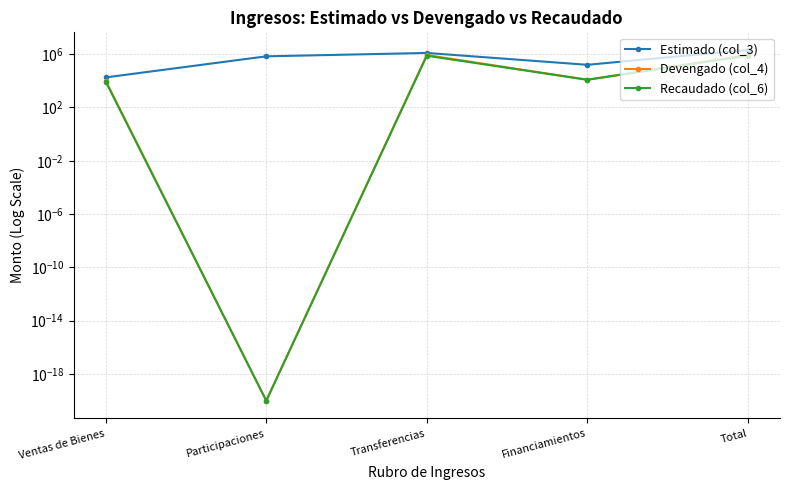

At how many categories does at least one series exceed 706112?

2